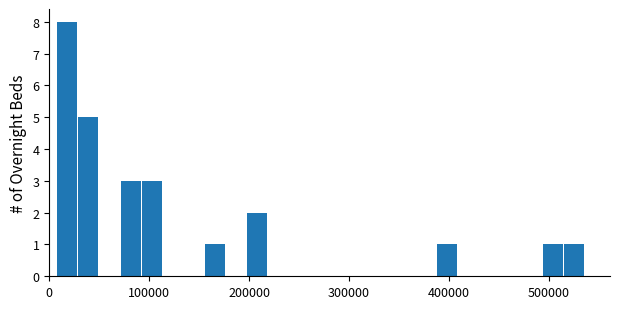

Read against the x-axis, roughly where is the centre of the tallest bar?

20000